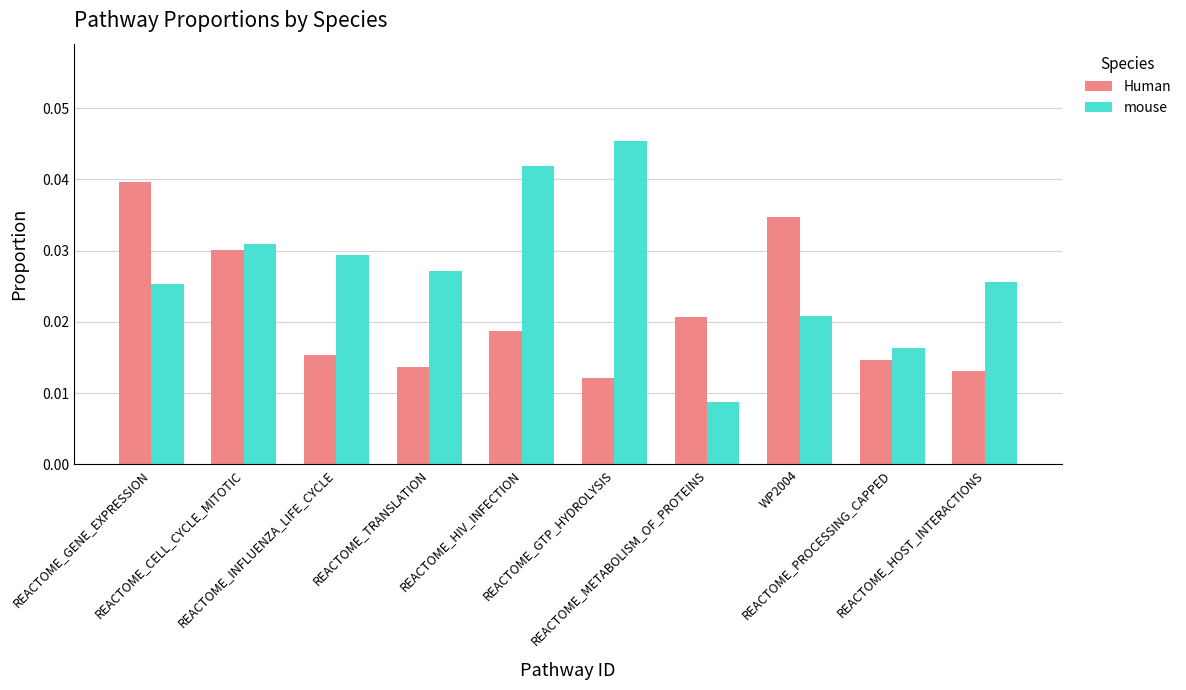

What is the sum of all mouse values?

0.3